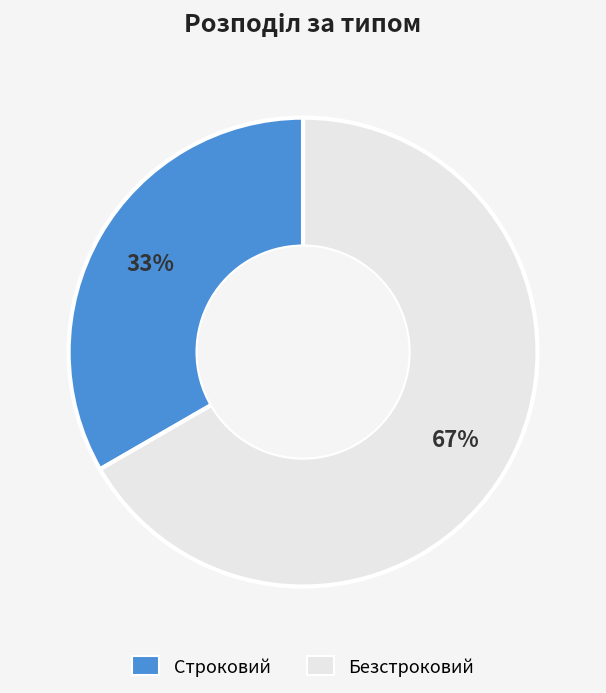

To the nearest percent, what portion does Строковий represent?

33%